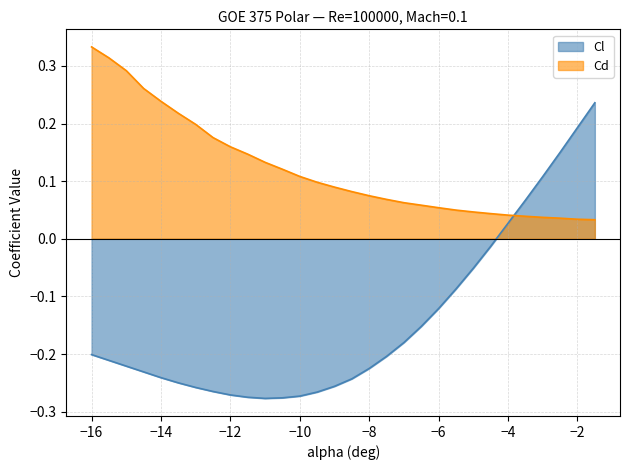

The Cd series shows 0.2 at -13. True or false?

True